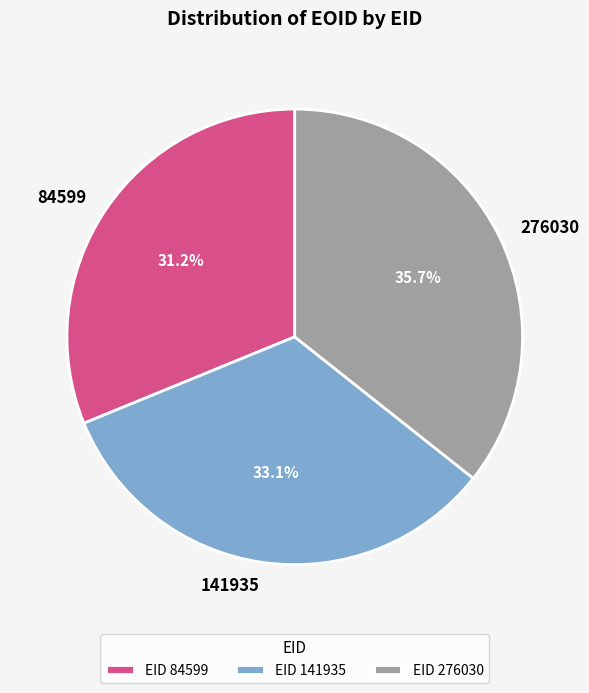

The 276030 slice represents 36% of the pie. True or false?

True